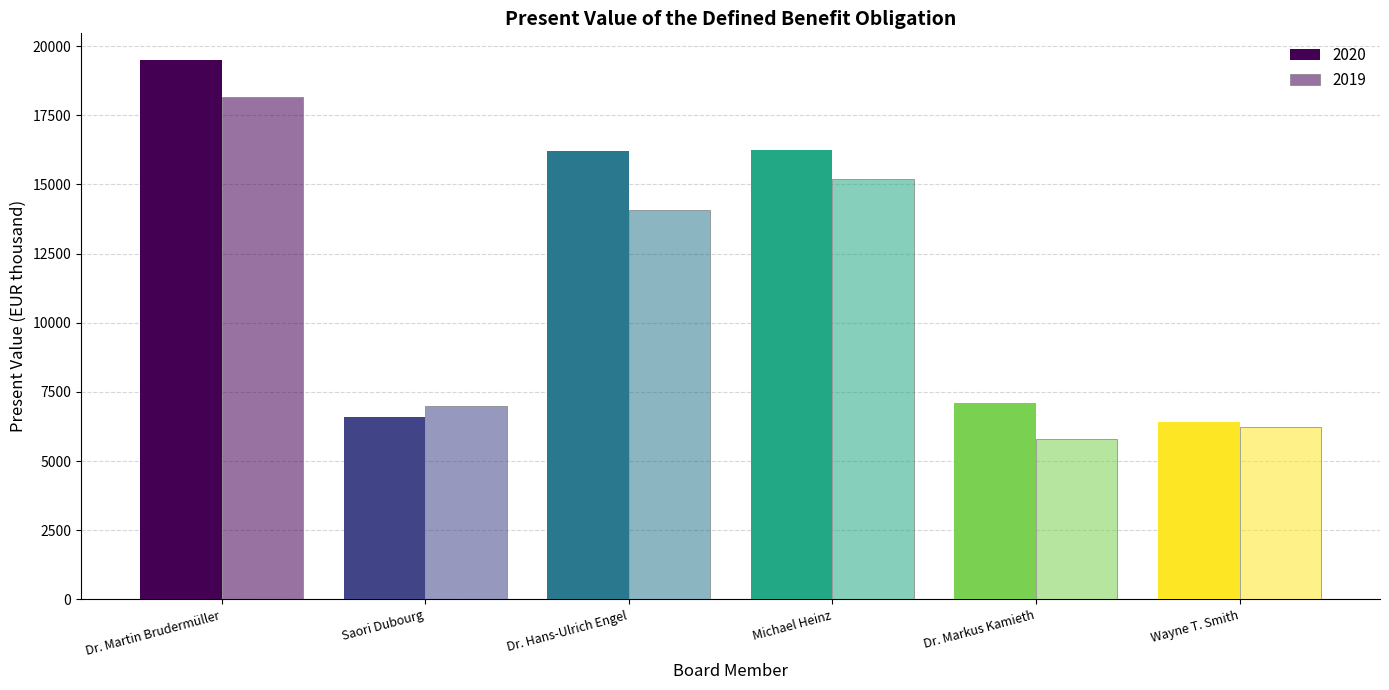

At which label does 2019 reach its minimum?

Dr. Markus Kamieth